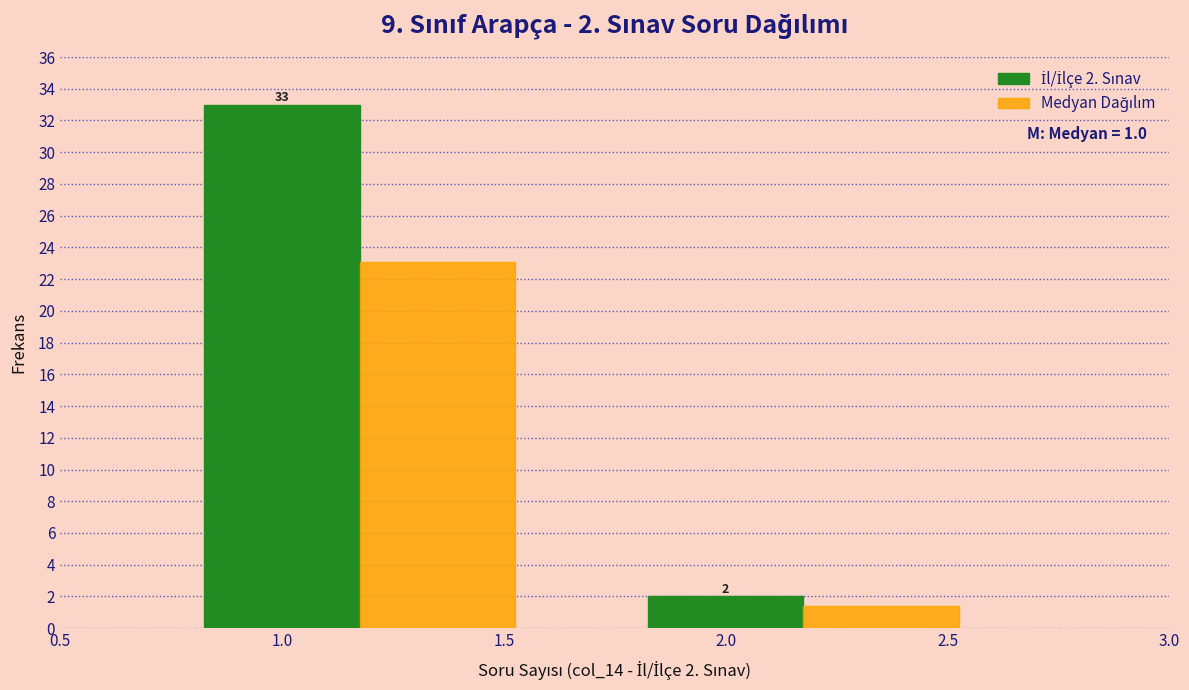

At which category does the chart reach its peak across all series?

1.0